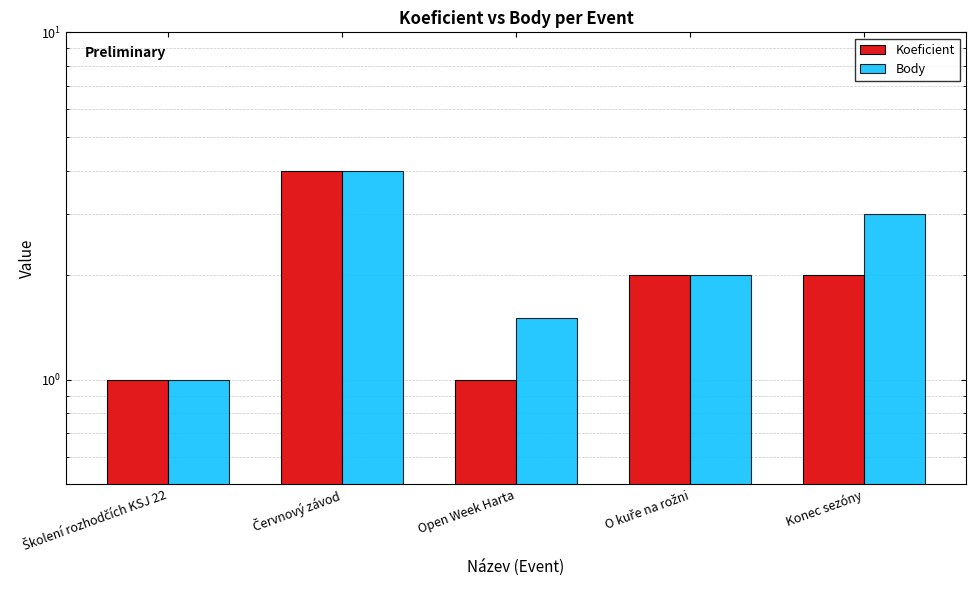

Is it true that Body equals 1.5 at Open Week Harta?

True